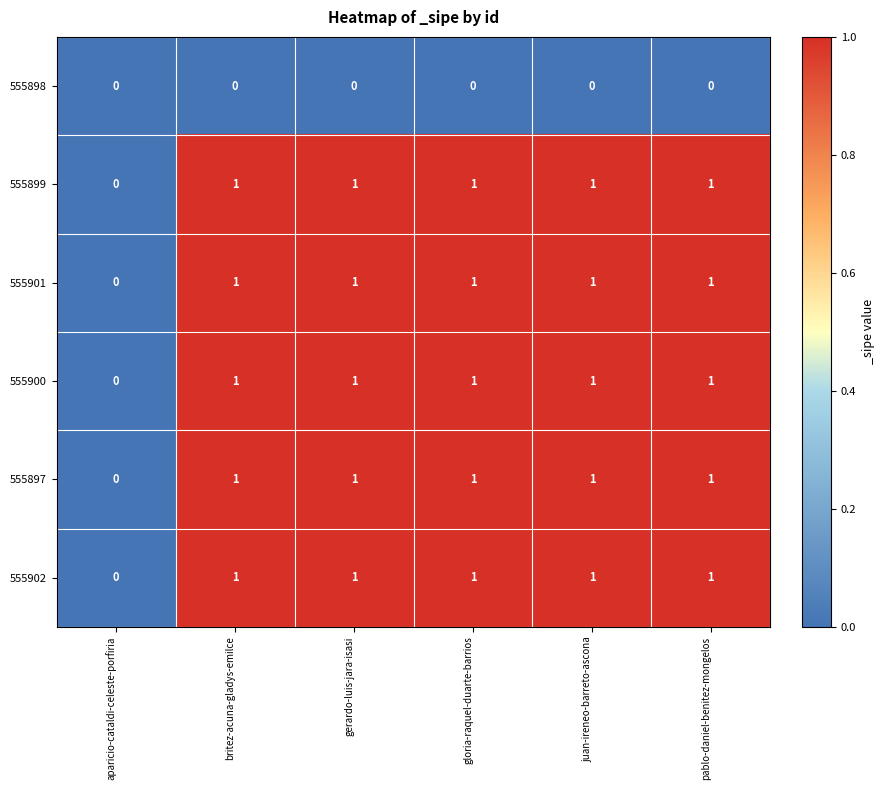

Where is 555902 nearest to the value 0?

aparicio-cataldi-celeste-porfiria